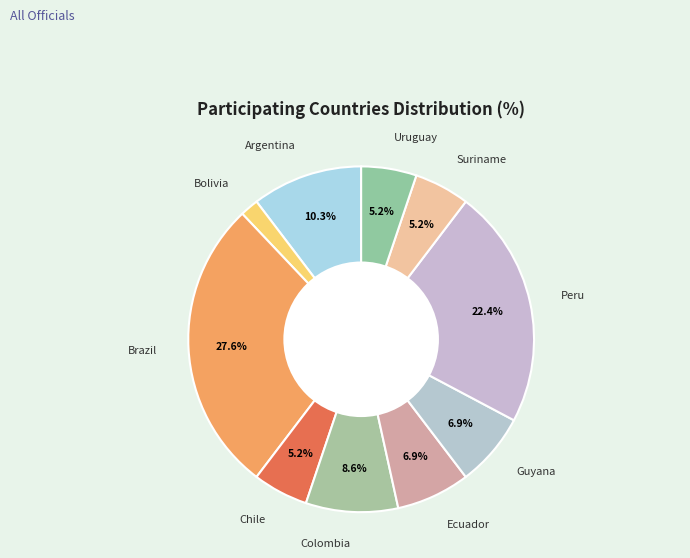

To the nearest percent, what is the average slice percentage?

10%